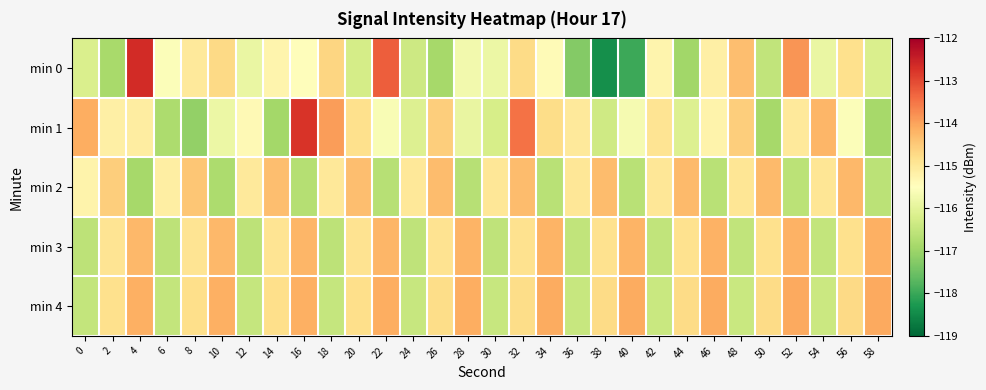

Reading left to right, transcribe all the data shown in this chart.

min 0: 0=-116.2	2=-116.9	4=-112.7	6=-115.6	8=-115.0	10=-114.7	12=-115.9	14=-115.3	16=-115.5	18=-114.7	20=-116.3	22=-113.2	24=-116.4	26=-116.9	28=-115.7	30=-115.8	32=-114.8	34=-115.4	36=-117.3	38=-118.4	40=-118.0	42=-115.3	44=-116.9	46=-115.1	48=-114.3	50=-116.5	52=-113.9	54=-115.9	56=-114.8	58=-116.2
min 1: 0=-114.1	2=-115.2	4=-115.1	6=-116.8	8=-117.1	10=-115.8	12=-115.4	14=-116.9	16=-112.7	18=-113.9	20=-114.8	22=-115.6	24=-116.1	26=-114.6	28=-115.9	30=-116.2	32=-113.5	34=-114.8	36=-115.0	38=-116.3	40=-115.7	42=-114.9	44=-116.1	46=-115.2	48=-114.6	50=-116.9	52=-115.0	54=-114.2	56=-115.6	58=-116.9
min 2: 0=-115.2	2=-114.6	4=-116.9	6=-115.1	8=-114.5	10=-116.8	12=-115.0	14=-114.3	16=-116.7	18=-115.0	20=-114.3	22=-116.7	24=-115.0	26=-114.3	28=-116.7	30=-115.0	32=-114.3	34=-116.6	36=-115.0	38=-114.3	40=-116.6	42=-115.0	44=-114.3	46=-116.6	48=-114.9	50=-114.3	52=-116.6	54=-114.9	56=-114.3	58=-116.6
min 3: 0=-116.6	2=-114.9	4=-114.3	6=-116.6	8=-114.9	10=-114.2	12=-116.6	14=-114.9	16=-114.2	18=-116.6	20=-114.9	22=-114.2	24=-116.6	26=-114.9	28=-114.2	30=-116.5	32=-114.9	34=-114.2	36=-116.5	38=-114.9	40=-114.2	42=-116.5	44=-114.8	46=-114.2	48=-116.5	50=-114.8	52=-114.2	54=-116.5	56=-114.8	58=-114.2
min 4: 0=-116.5	2=-114.8	4=-114.2	6=-116.5	8=-114.8	10=-114.1	12=-116.5	14=-114.8	16=-114.1	18=-116.5	20=-114.8	22=-114.1	24=-116.5	26=-114.8	28=-114.1	30=-116.4	32=-114.8	34=-114.1	36=-116.4	38=-114.8	40=-114.1	42=-116.4	44=-114.7	46=-114.1	48=-116.4	50=-114.7	52=-114.1	54=-116.4	56=-114.7	58=-114.1